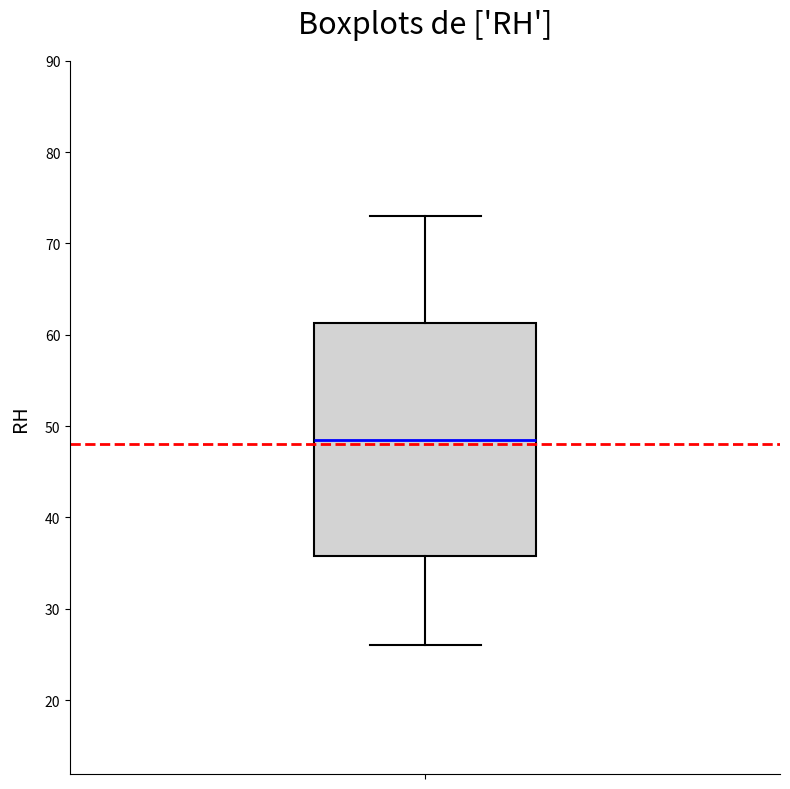

Read this box plot against the y-axis: the position of the median line, the range covered by the box, and the ends of both whiskers. The values are not printed on the chart, so give them approximately, as read against the axis.

median 49, box 36 to 61, whiskers 26 to 73